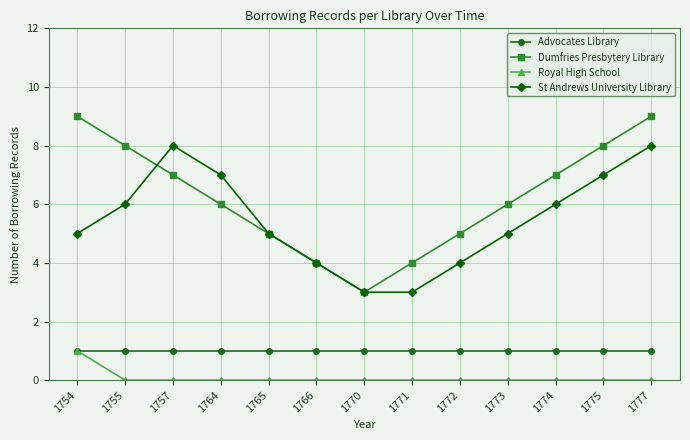

Rank the series at 1777 from highest to lowest value.

Dumfries Presbytery Library, St Andrews University Library, Advocates Library, Royal High School